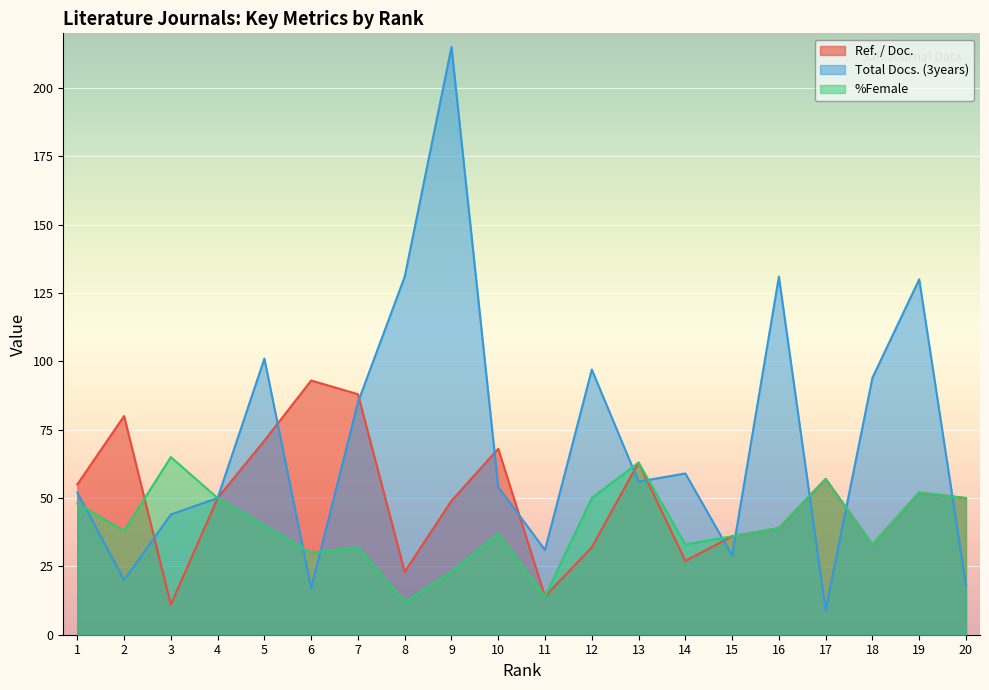

How many lines are shown in the chart?

3